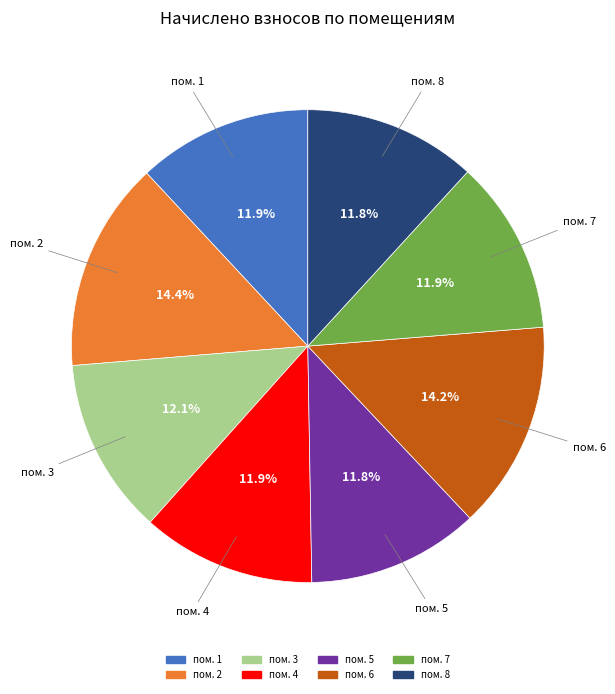

To the nearest percent, what is the average slice percentage?

12%